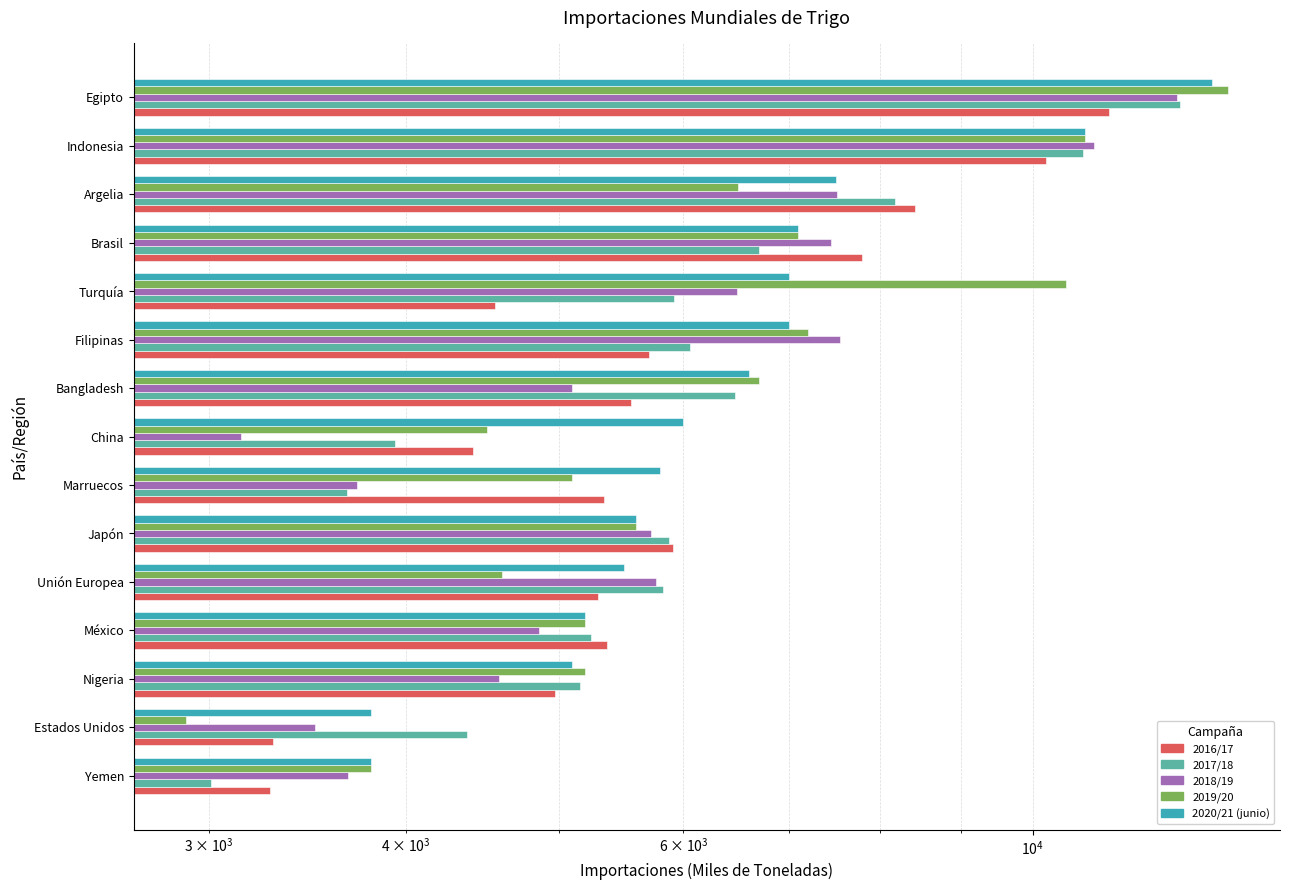

Which series has the largest total across all categories?

2020/21 (junio)